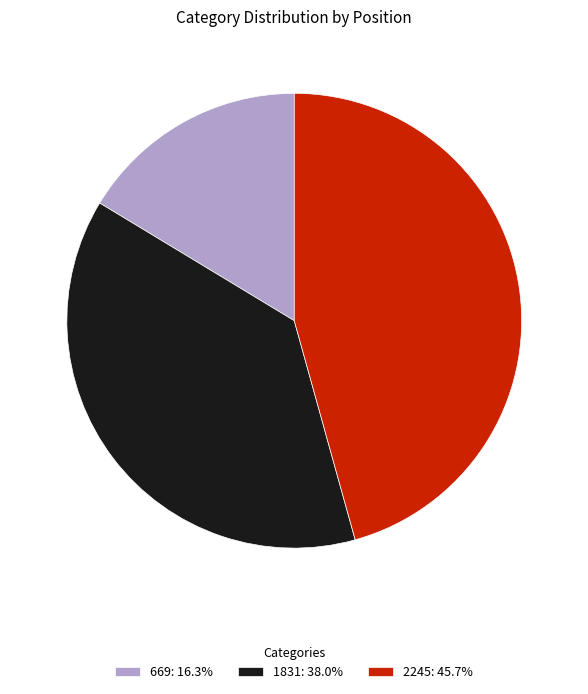

Combined, do 669: 16.3% and 1831: 38.0% account for over 50%?

Yes